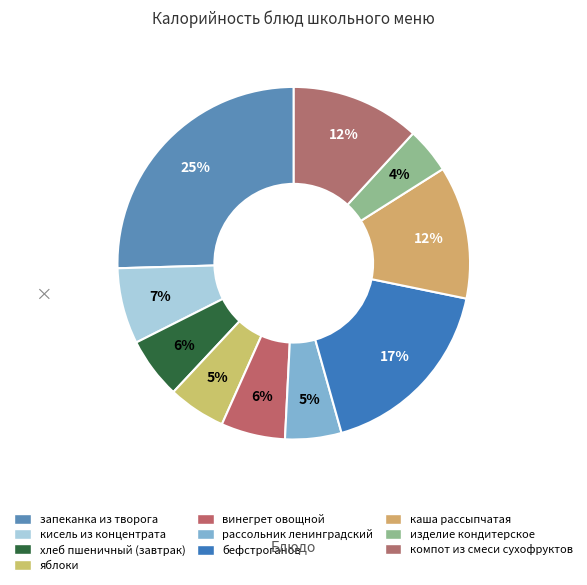

To the nearest percent, what is the combined percentage of компот из смеси сухофруктов and винегрет овощной?

18%